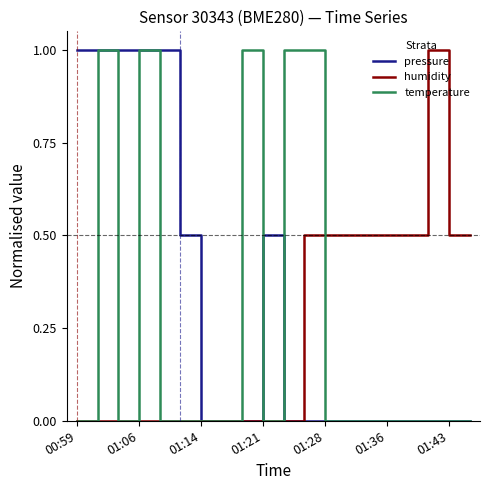

What is the highest value of the humidity series?

1.0